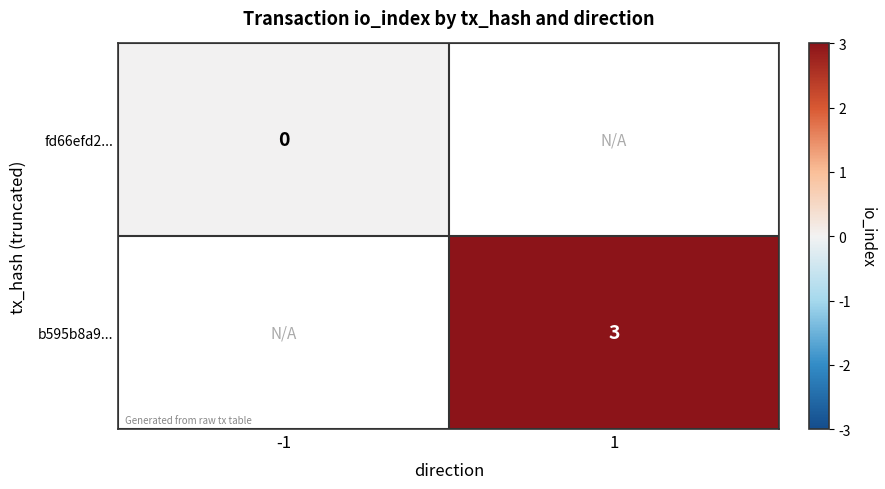

The value of b595b8a9... at 1 is 4. True or false?

False